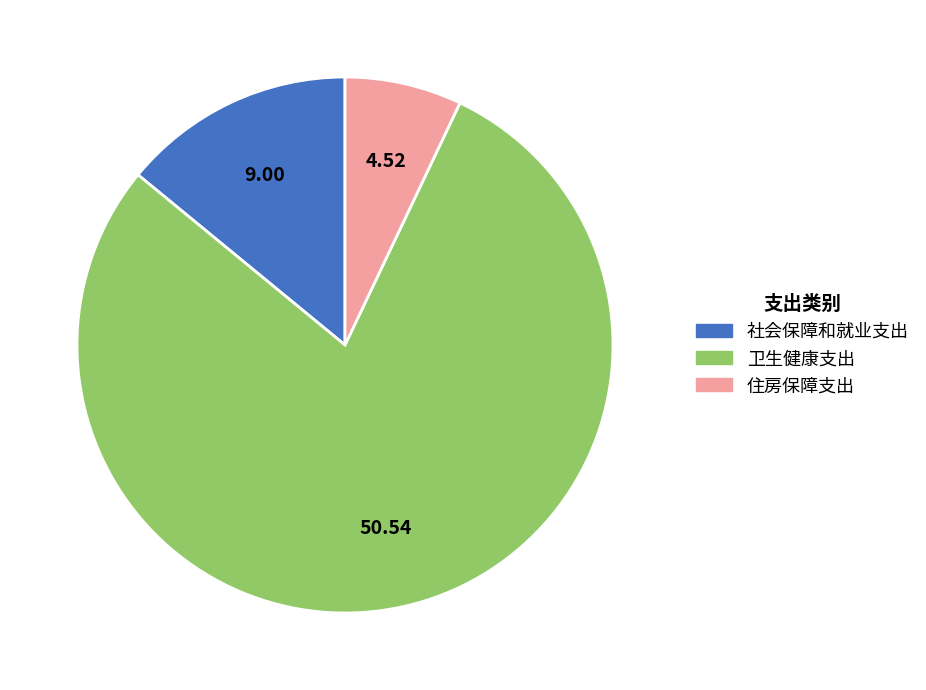

How many segments does this pie chart have?

3